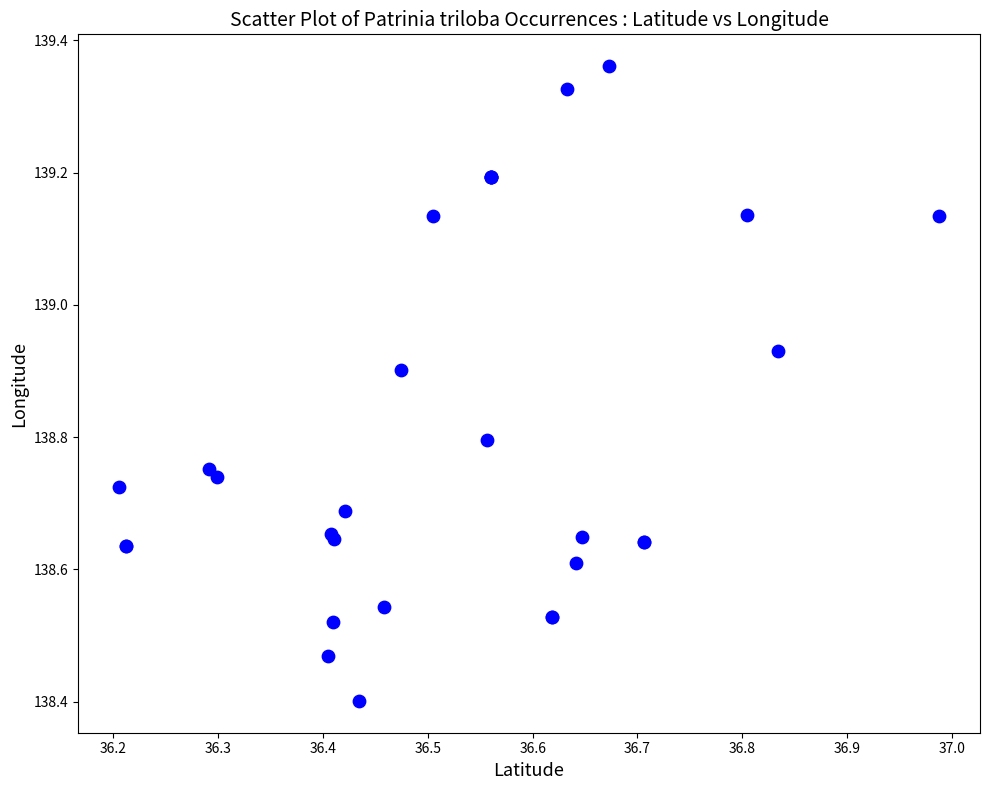

What Y value in the scatter plot is closest to 138?

138.4